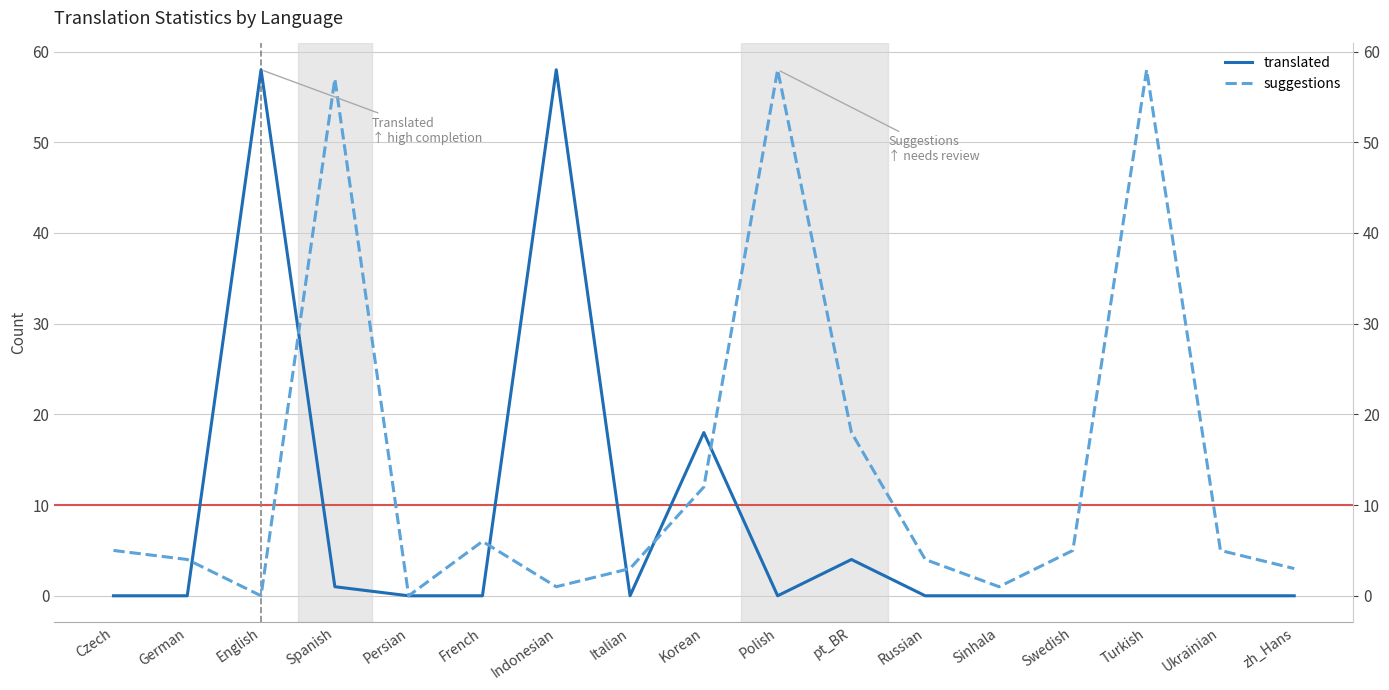

What is the label of the 1st point from the left?

Czech